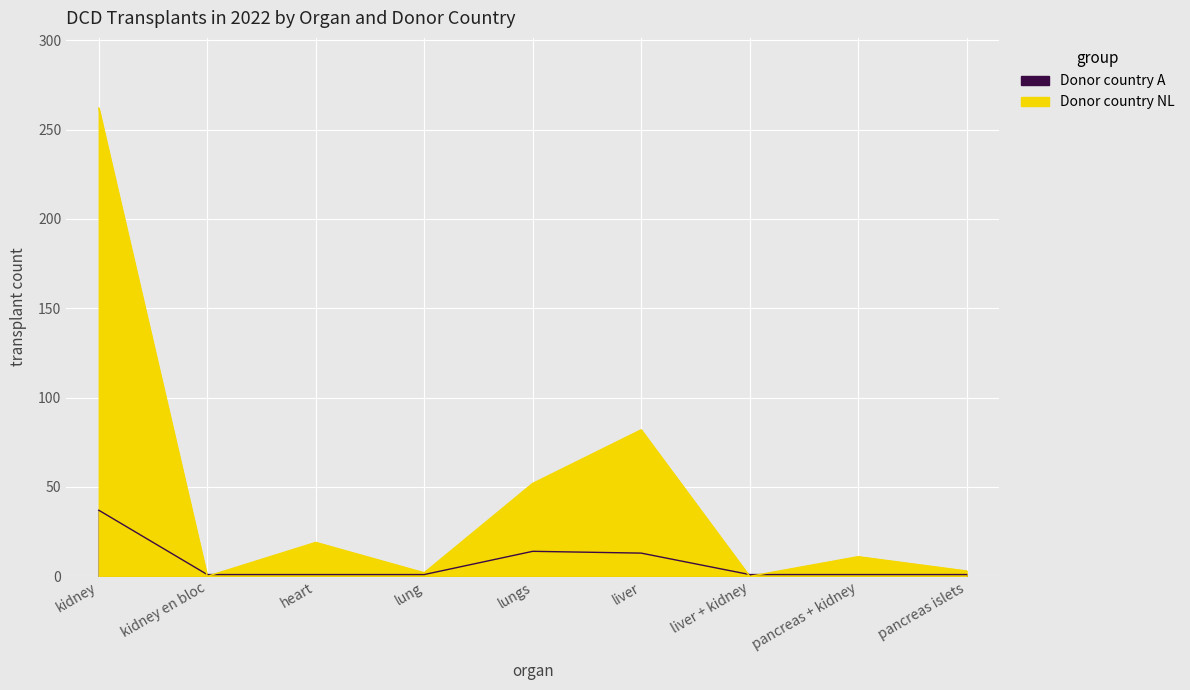

What is the total value across all series at kidney?

299